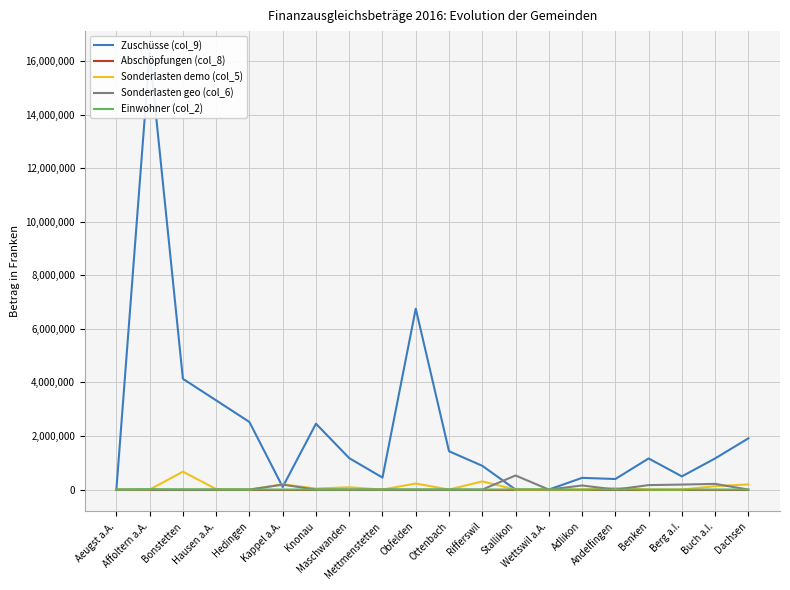

What is the label of the 6th point from the right?

Adlikon